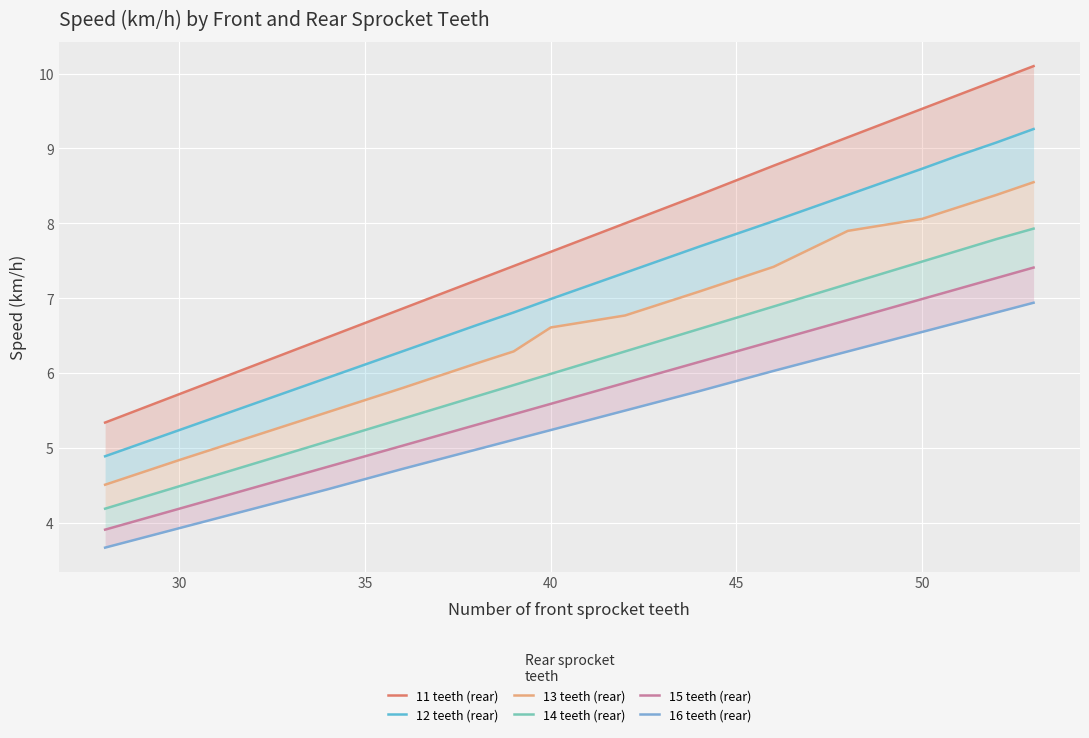

What is the maximum value for 12 teeth (rear)?

9.3